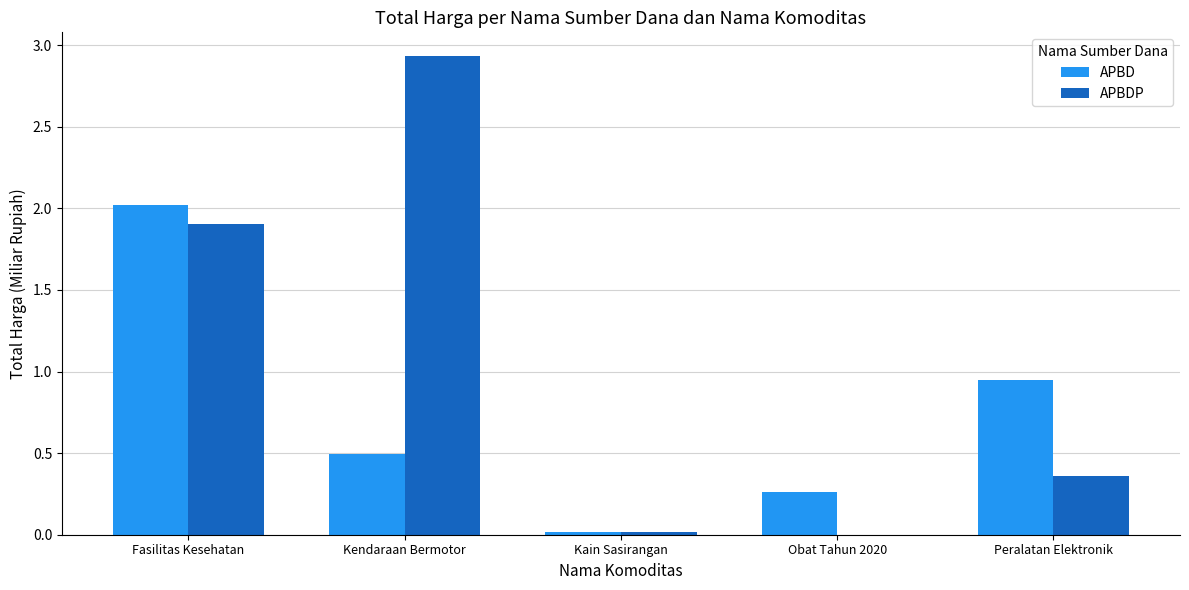

What is the sum of all APBDP values?

5.2